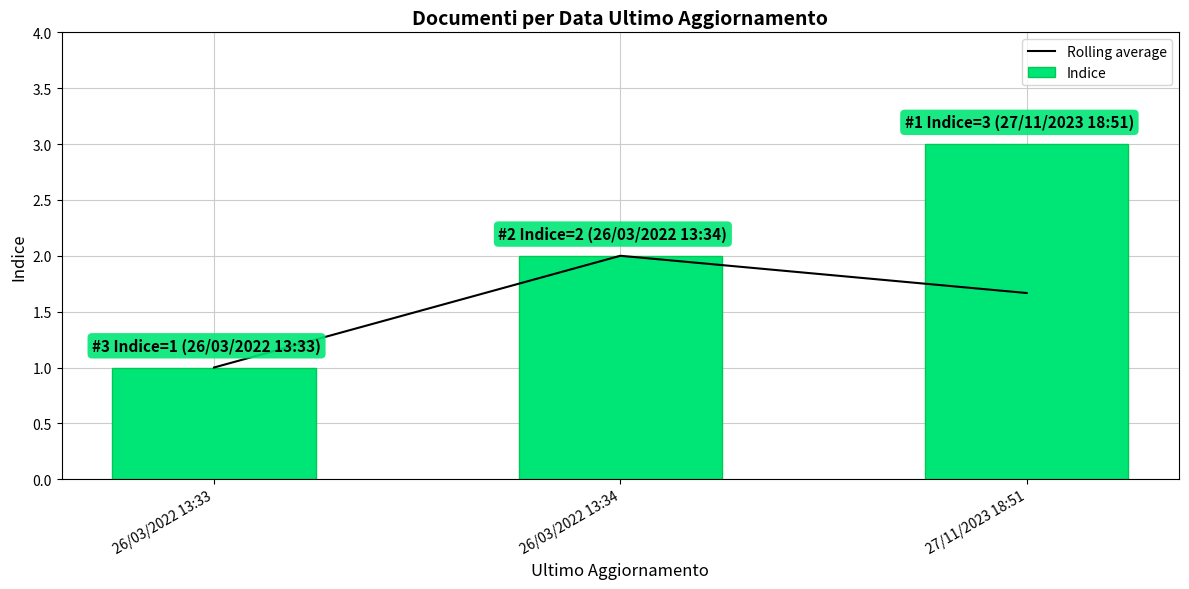

List the labels in order of Indice value, largest first.

27/11/2023 18:51, 26/03/2022 13:34, 26/03/2022 13:33